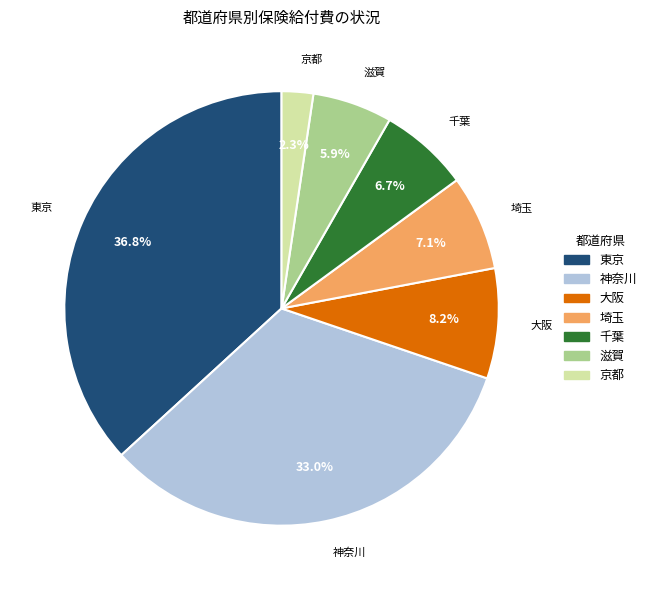

To the nearest percent, what is the combined percentage of 東京 and 京都?

39%